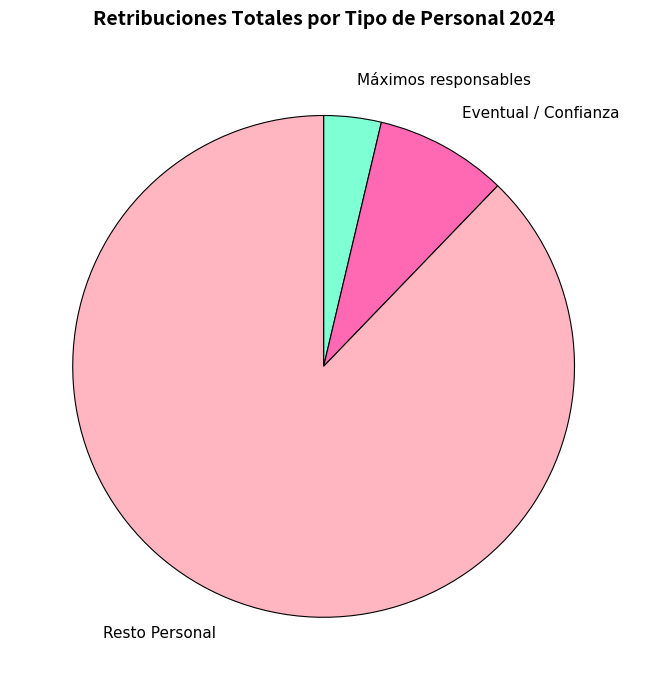

Do Eventual / Confianza and Resto Personal together represent more than half of the pie?

Yes